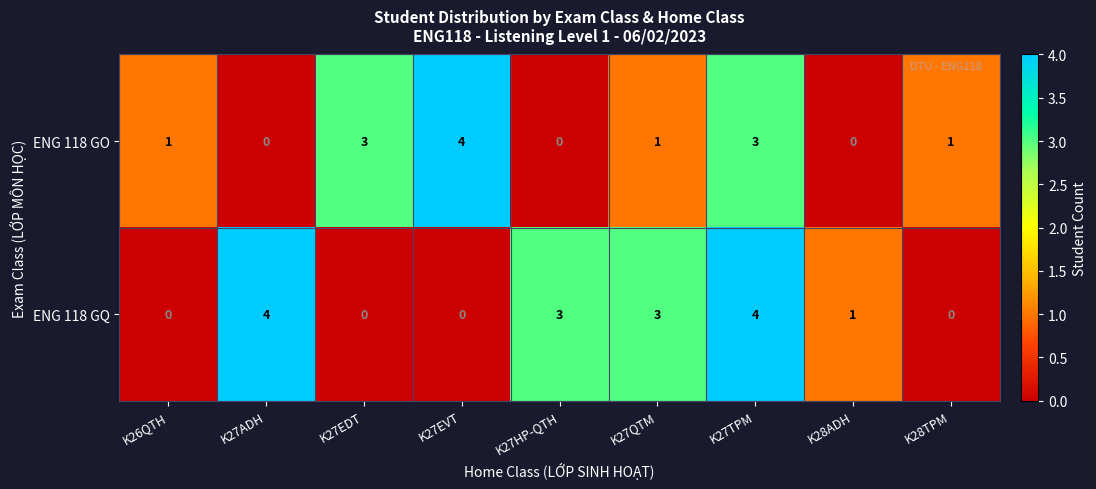

At K27TPM, list the series in order from smallest to largest.

ENG 118 GO, ENG 118 GQ